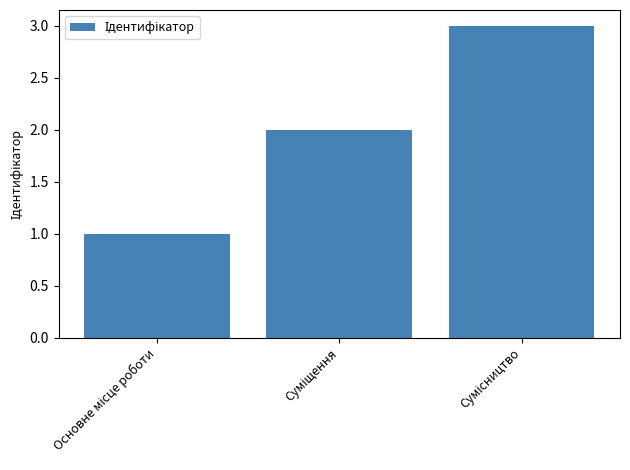

What is the maximum value shown in the chart?

3